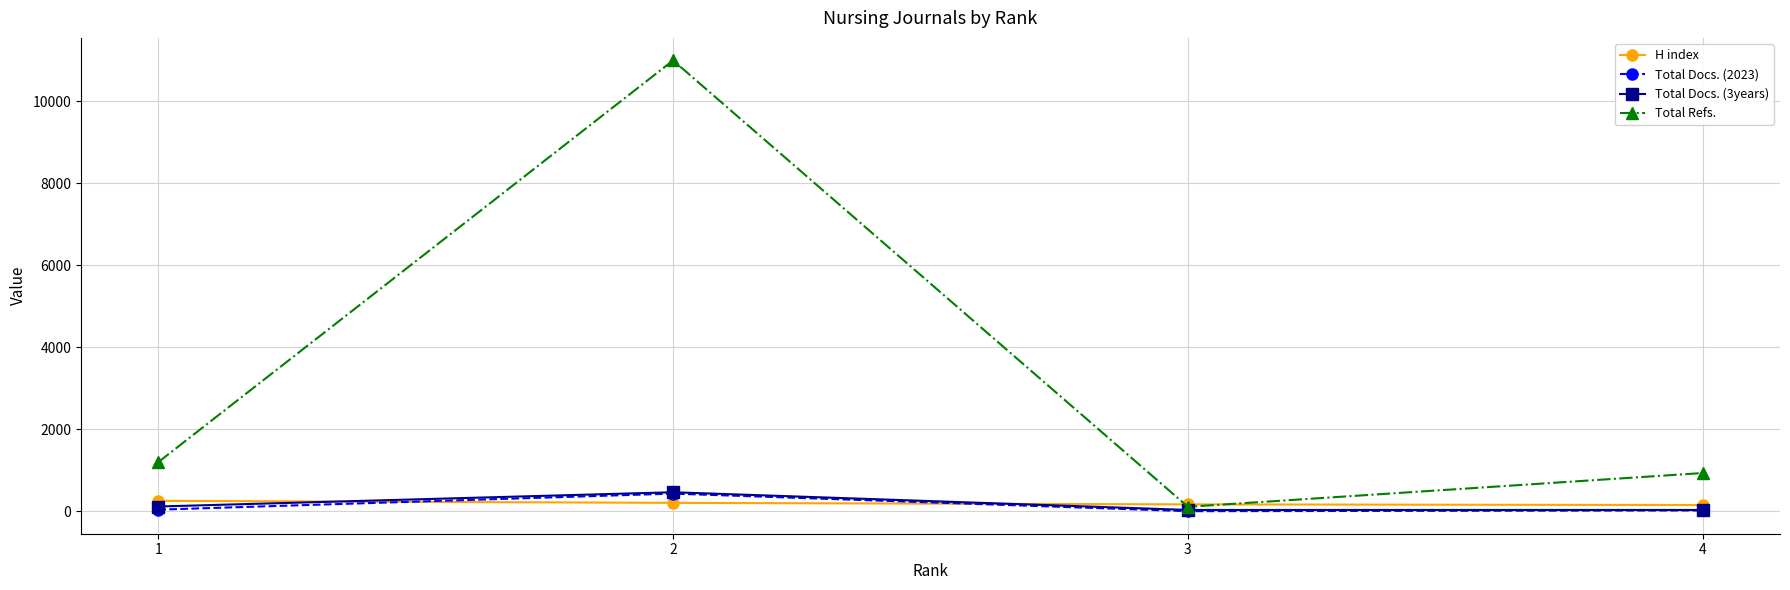

How many lines are shown in the chart?

4